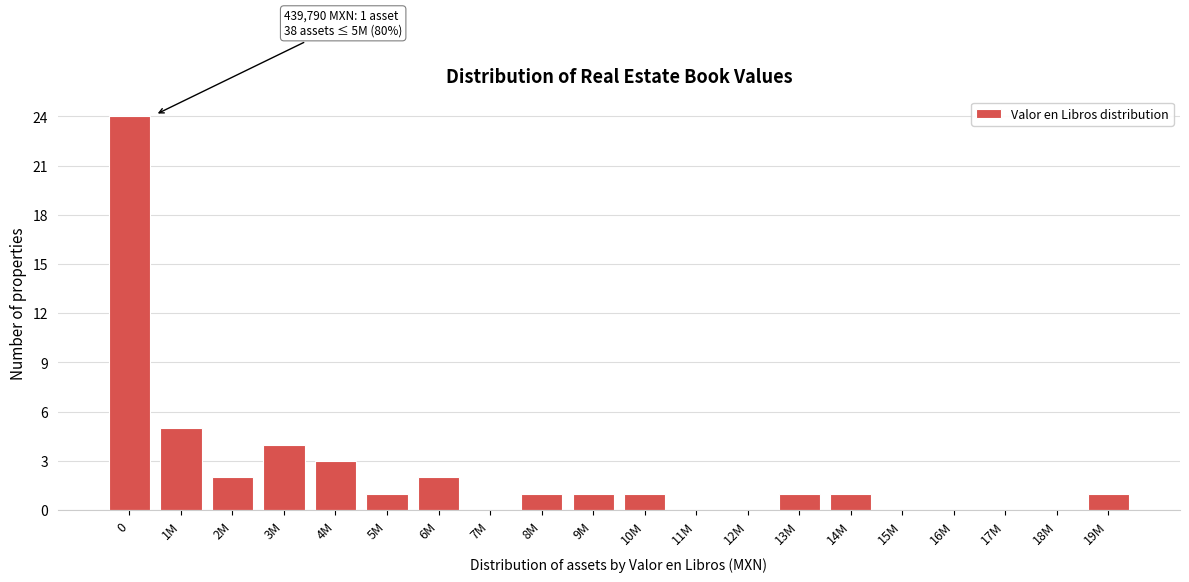

Reading right to left, list all the values displayed in this chart.

19M=1	18M=0	17M=0	16M=0	15M=0	14M=1	13M=1	12M=0	11M=0	10M=1	9M=1	8M=1	7M=0	6M=2	5M=1	4M=3	3M=4	2M=2	1M=5	0=24